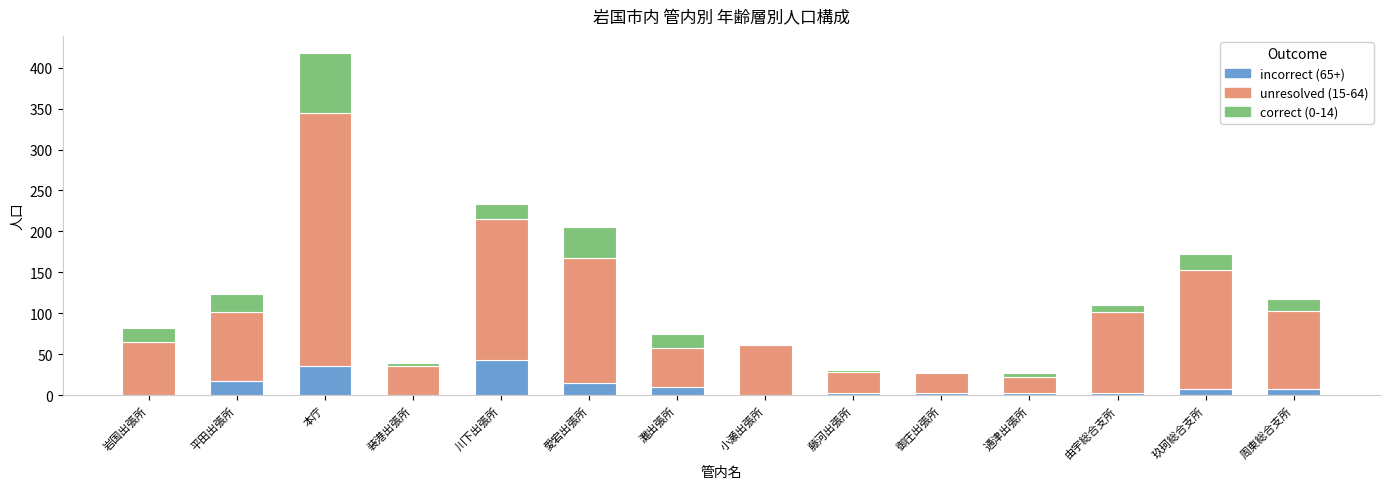

At which category is the sum across all series the highest?

本庁